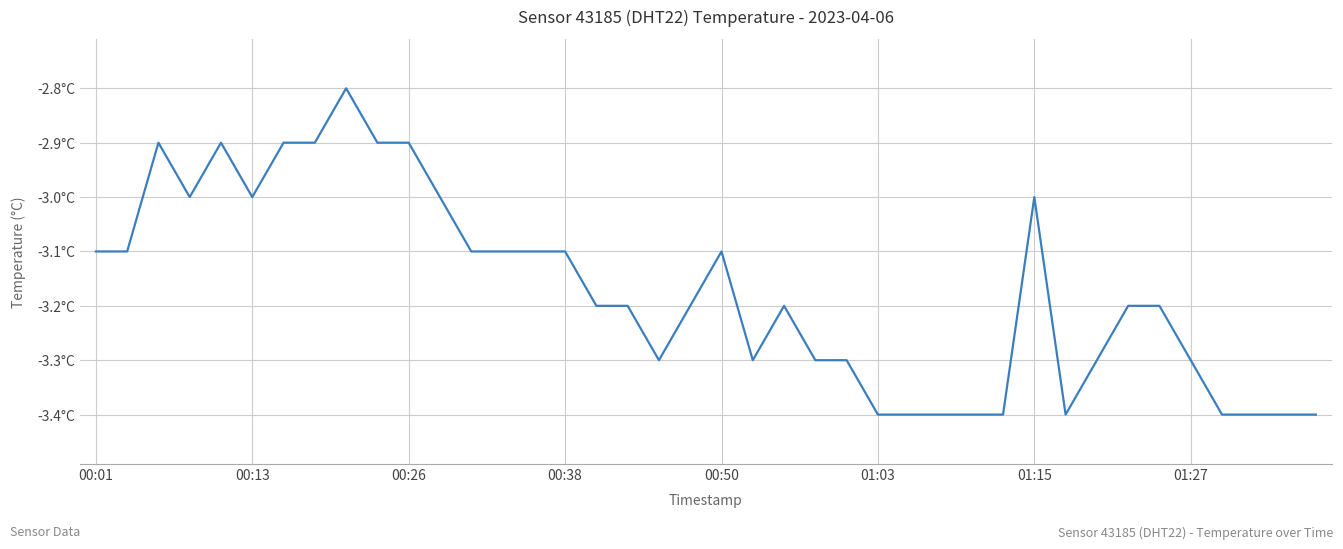

Does the chart display data point markers on the line(s)?

No